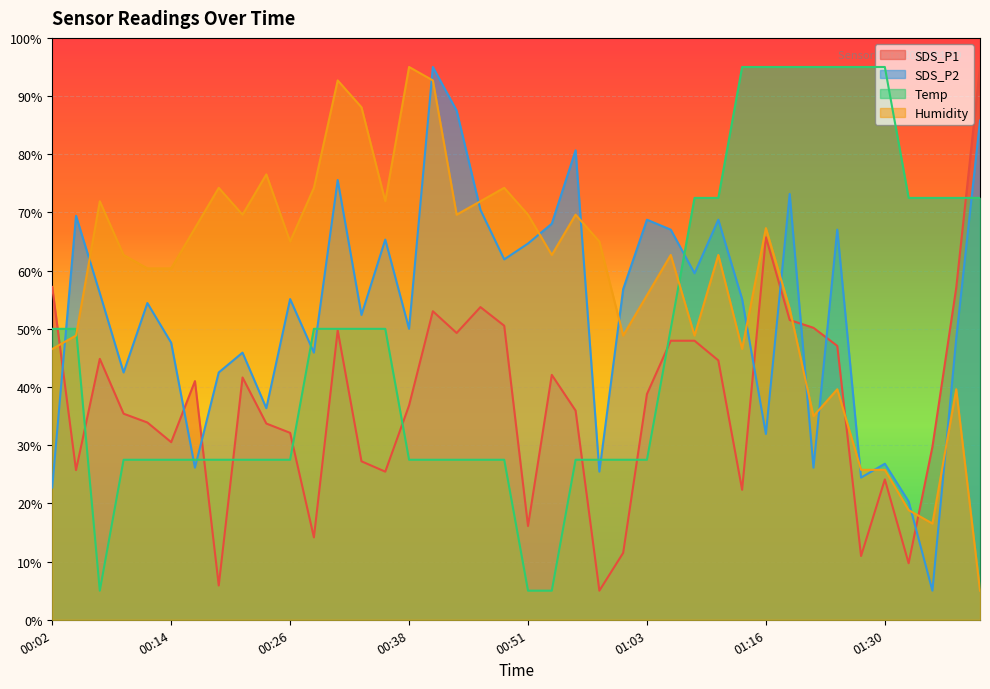

Does the chart display data point markers on the line(s)?

No